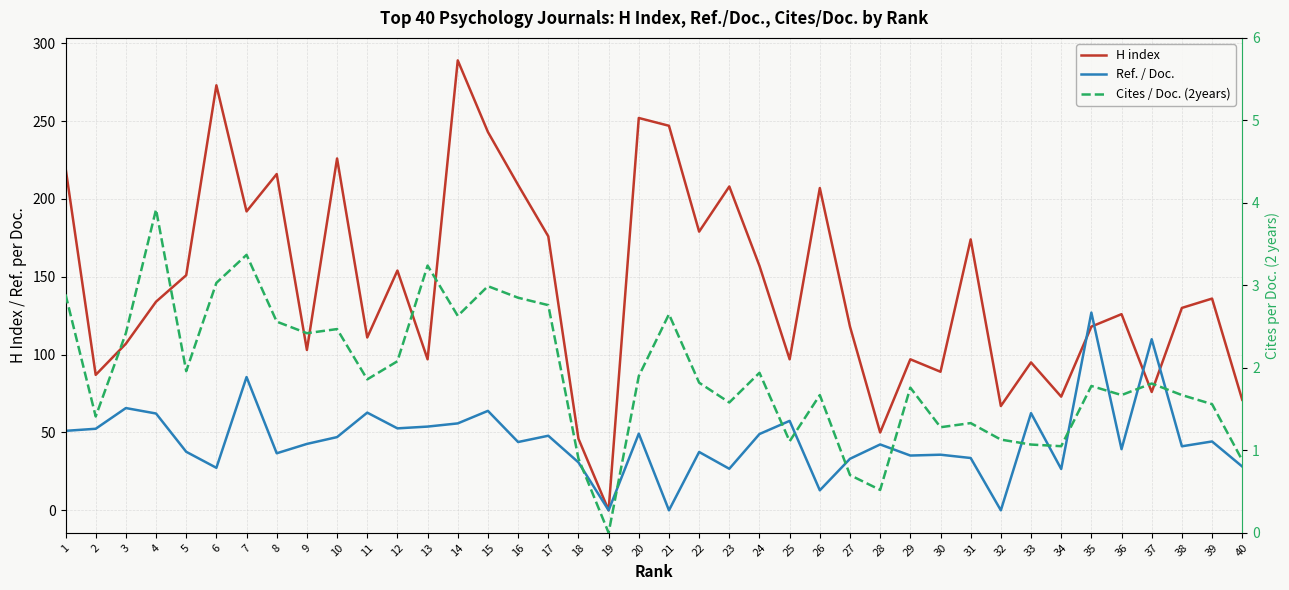

Which has a higher value, 26 or 39?

26